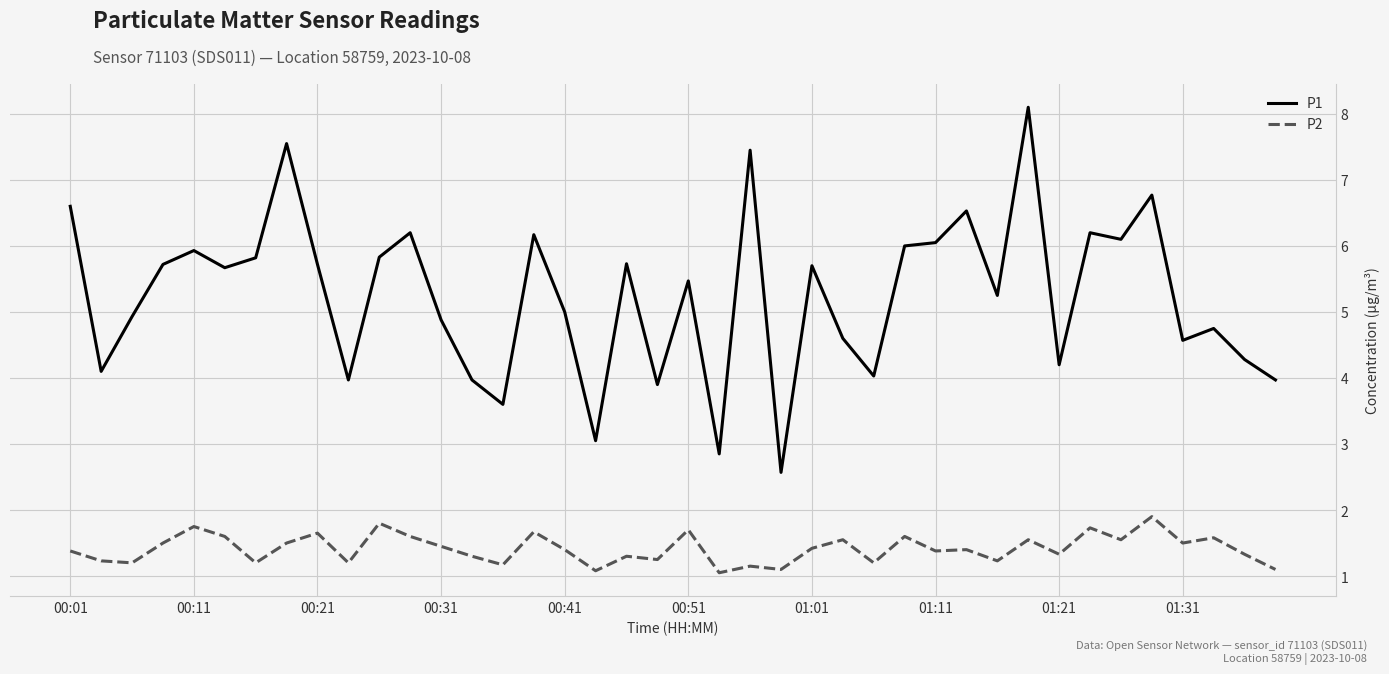

What is the difference between the maximum and minimum values in the P1 series?

5.5